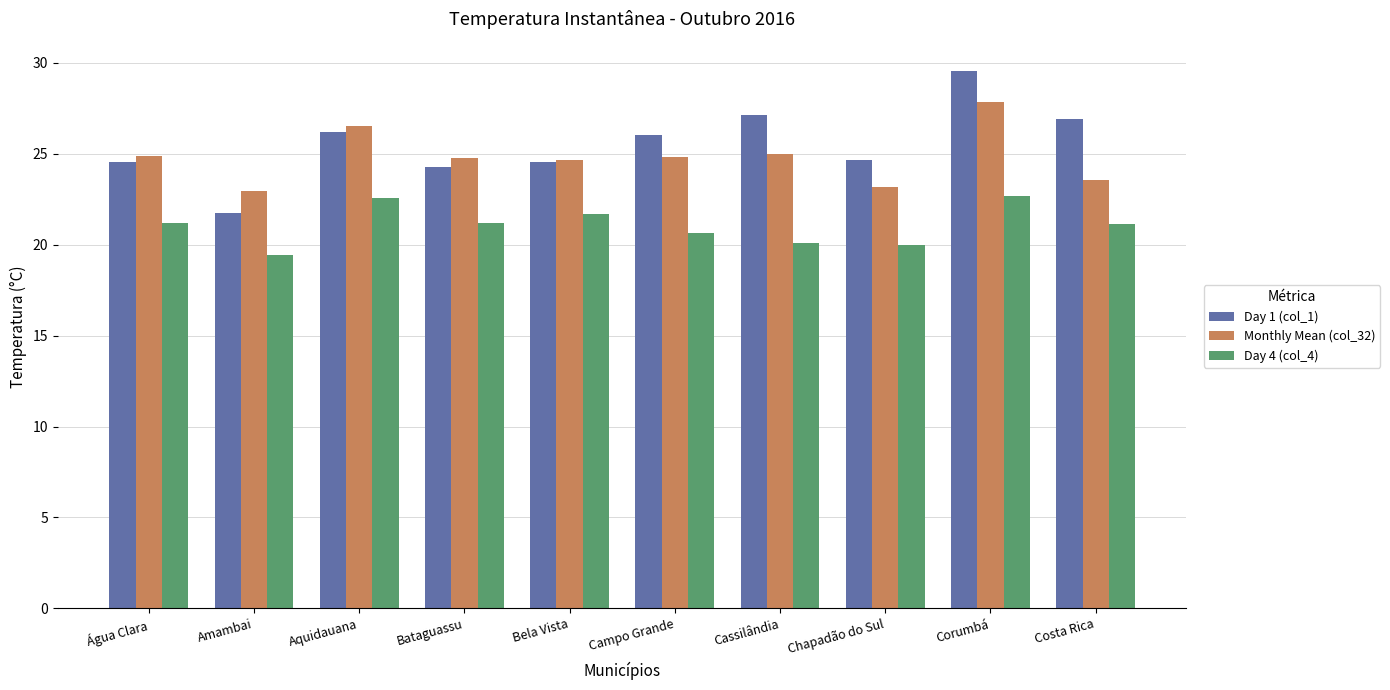

Rank the series by their average value, from highest to lowest.

Day 1 (col_1), Monthly Mean (col_32), Day 4 (col_4)